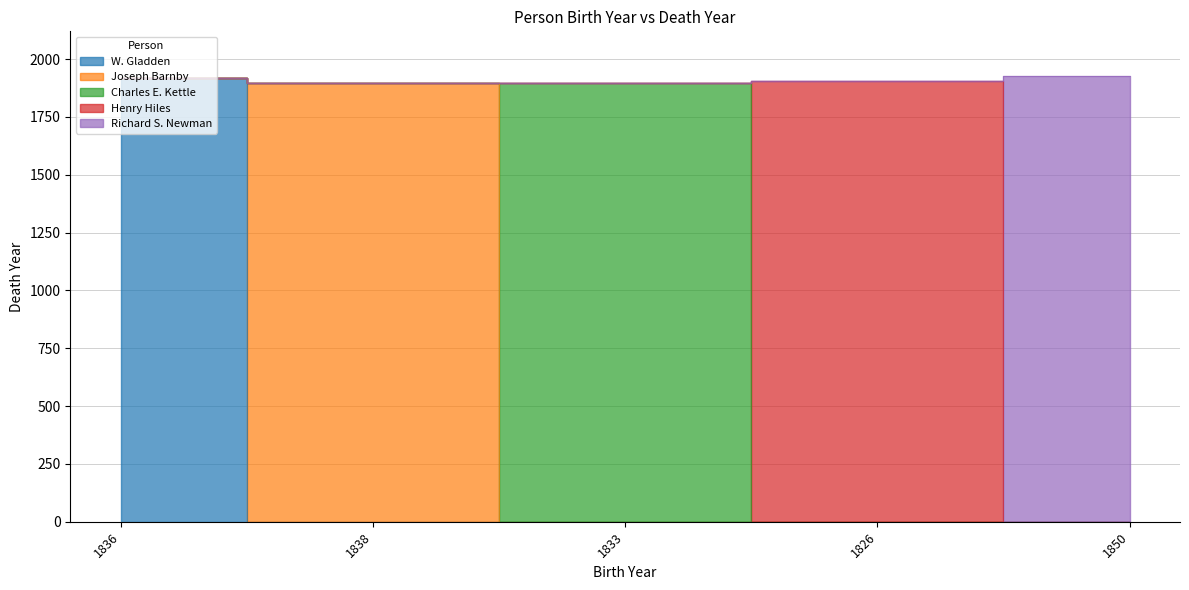

Which category has the lowest value across all series?

1833